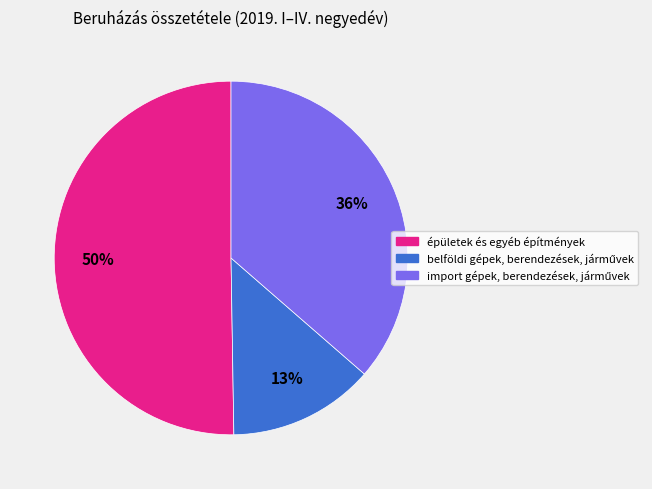

Which slice is the largest?

épületek és egyéb építmények